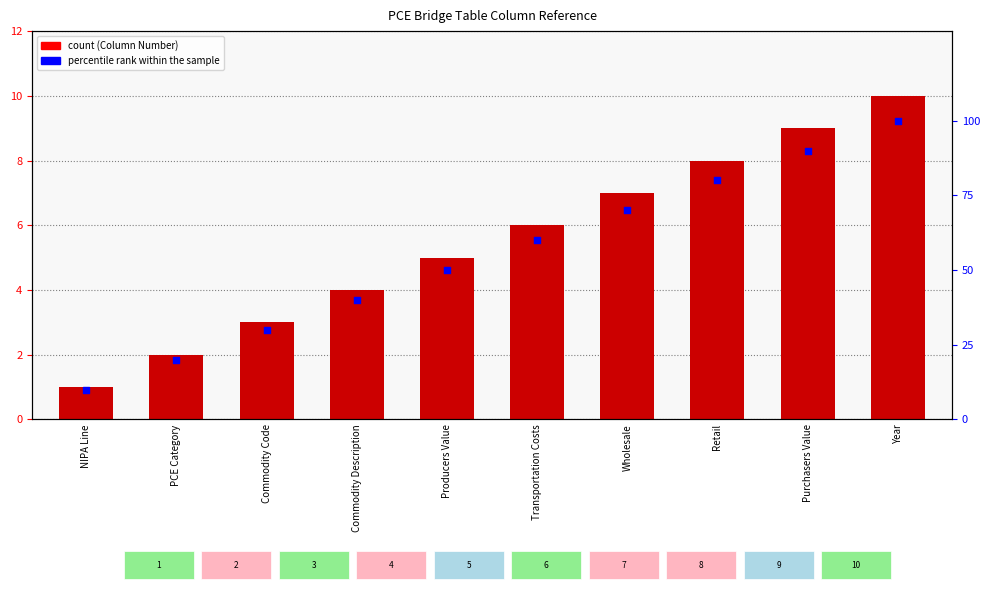

What are all the series names shown in the legend?

Column Number, Percentile rank